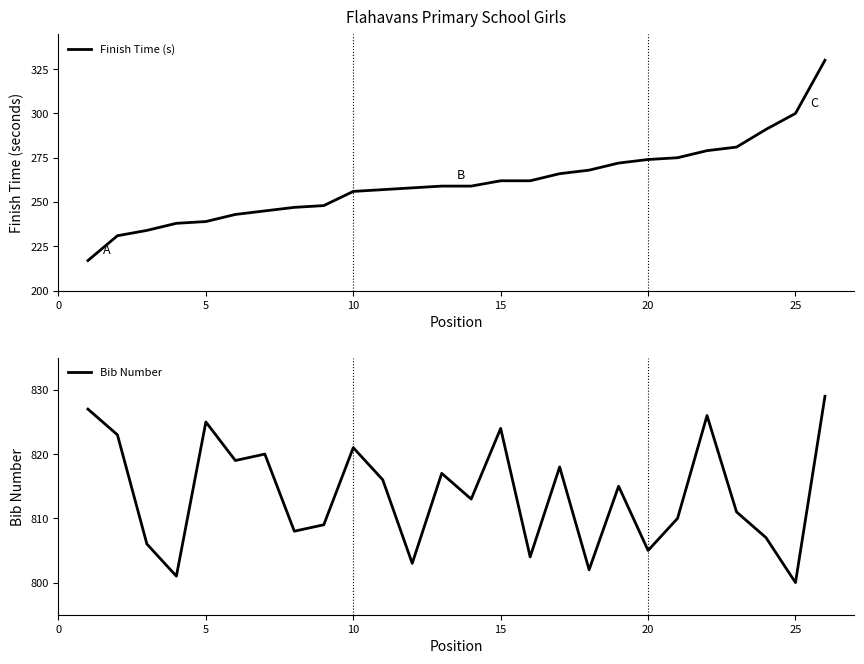

True or false: Bib Number has more than 1 points higher than both neighbors.

True